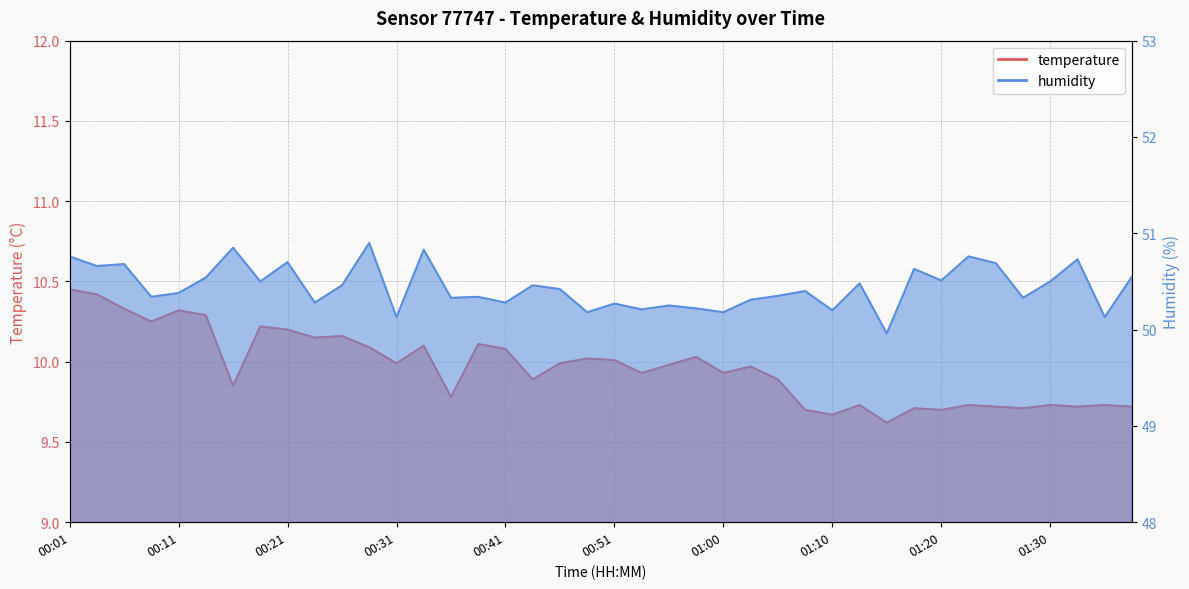

Reading right to left, extract all data points from this chart.

temperature: 9.7	9.7	9.7	9.7	9.7	9.7	9.7	9.7	9.7	9.6	9.7	9.7	9.7	9.9	10.0	9.9	10.0	10.0	9.9	10.0	10.0	10.0	9.9	10.1	10.1	9.8	10.1	10.0	10.1	10.2	10.2	10.2	10.2	9.8	10.3	10.3	10.2	10.3	10.4	10.4
humidity: 50.5	50.1	50.7	50.5	50.3	50.7	50.8	50.5	50.6	50.0	50.5	50.2	50.4	50.4	50.3	50.2	50.2	50.2	50.2	50.3	50.2	50.4	50.5	50.3	50.3	50.3	50.8	50.1	50.9	50.5	50.3	50.7	50.5	50.9	50.5	50.4	50.3	50.7	50.7	50.8